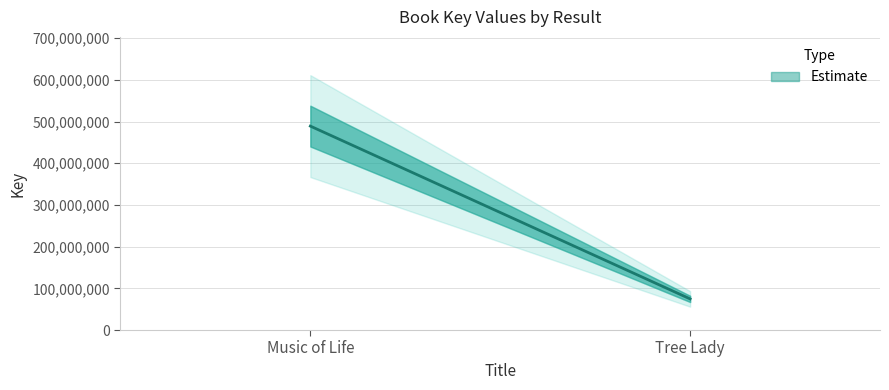

What position from the right is Music of Life?

2